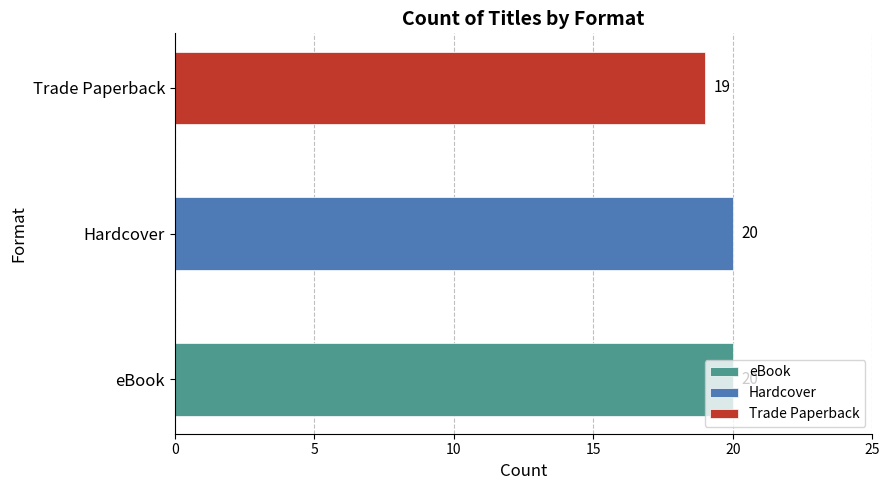

The value at Hardcover is 20. True or false?

True